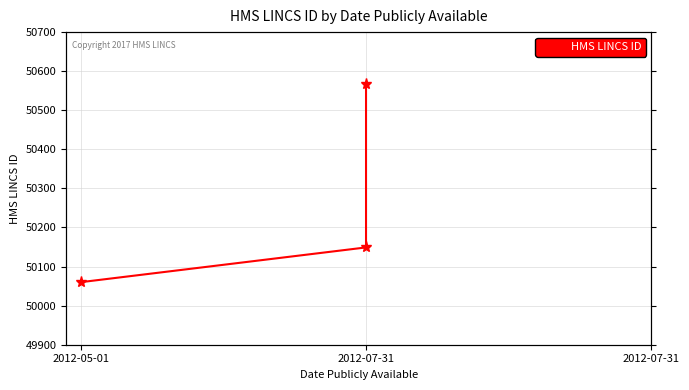

What is the difference between the maximum and minimum values?

507